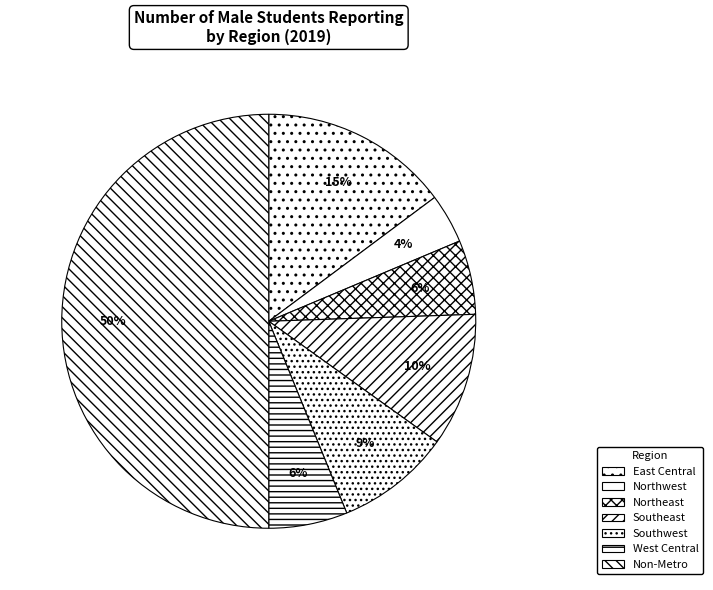

The Non-Metro slice represents 56% of the pie. True or false?

False